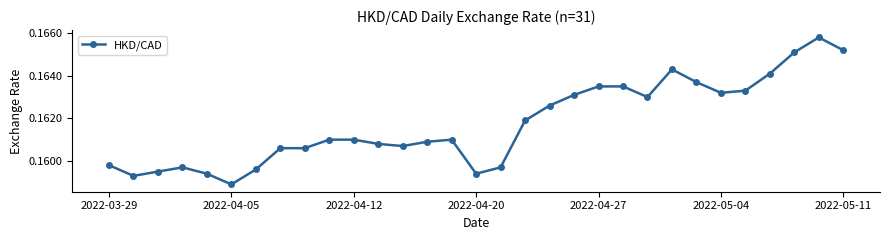

Count the values in the range 0 to 1.

31